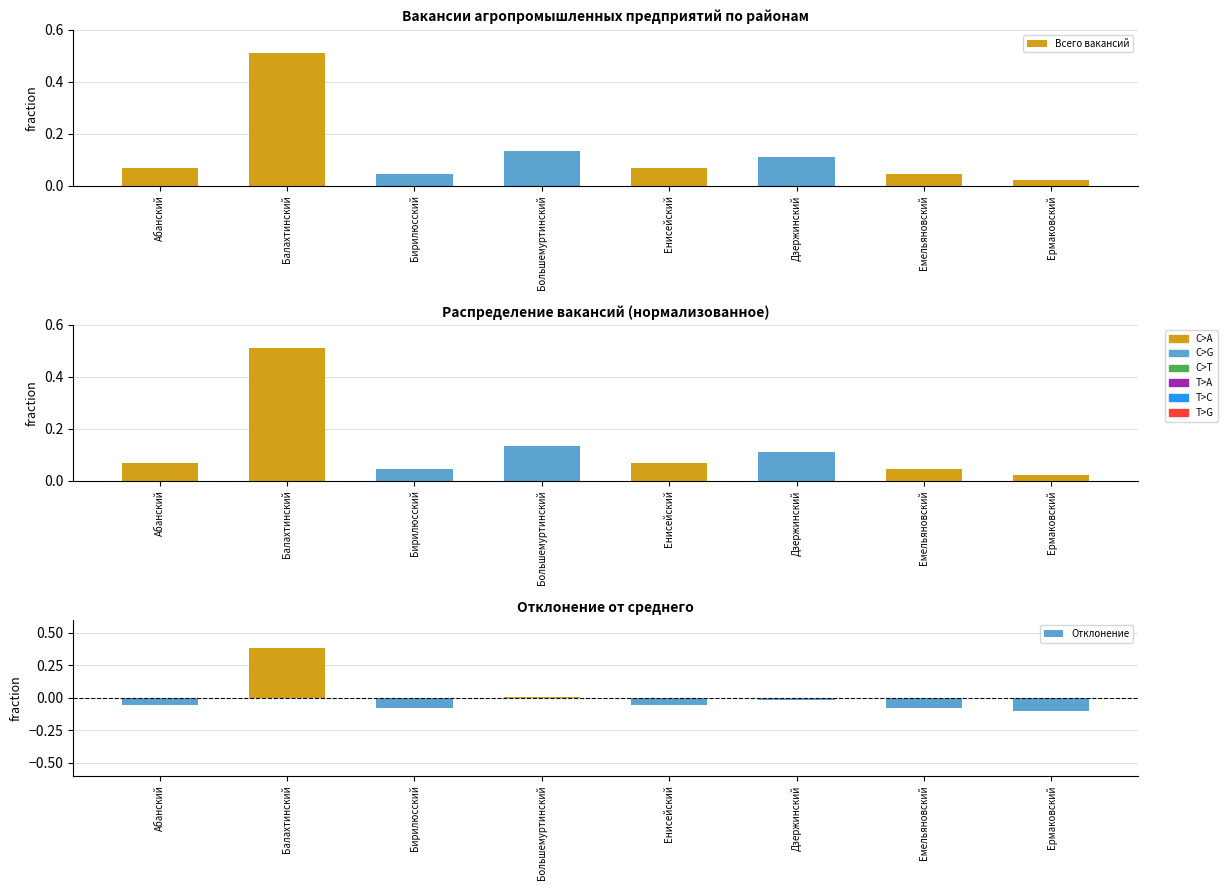

List the series in order of their peak value, highest first.

Всего вакансий, Доля вакансий, Отклонение